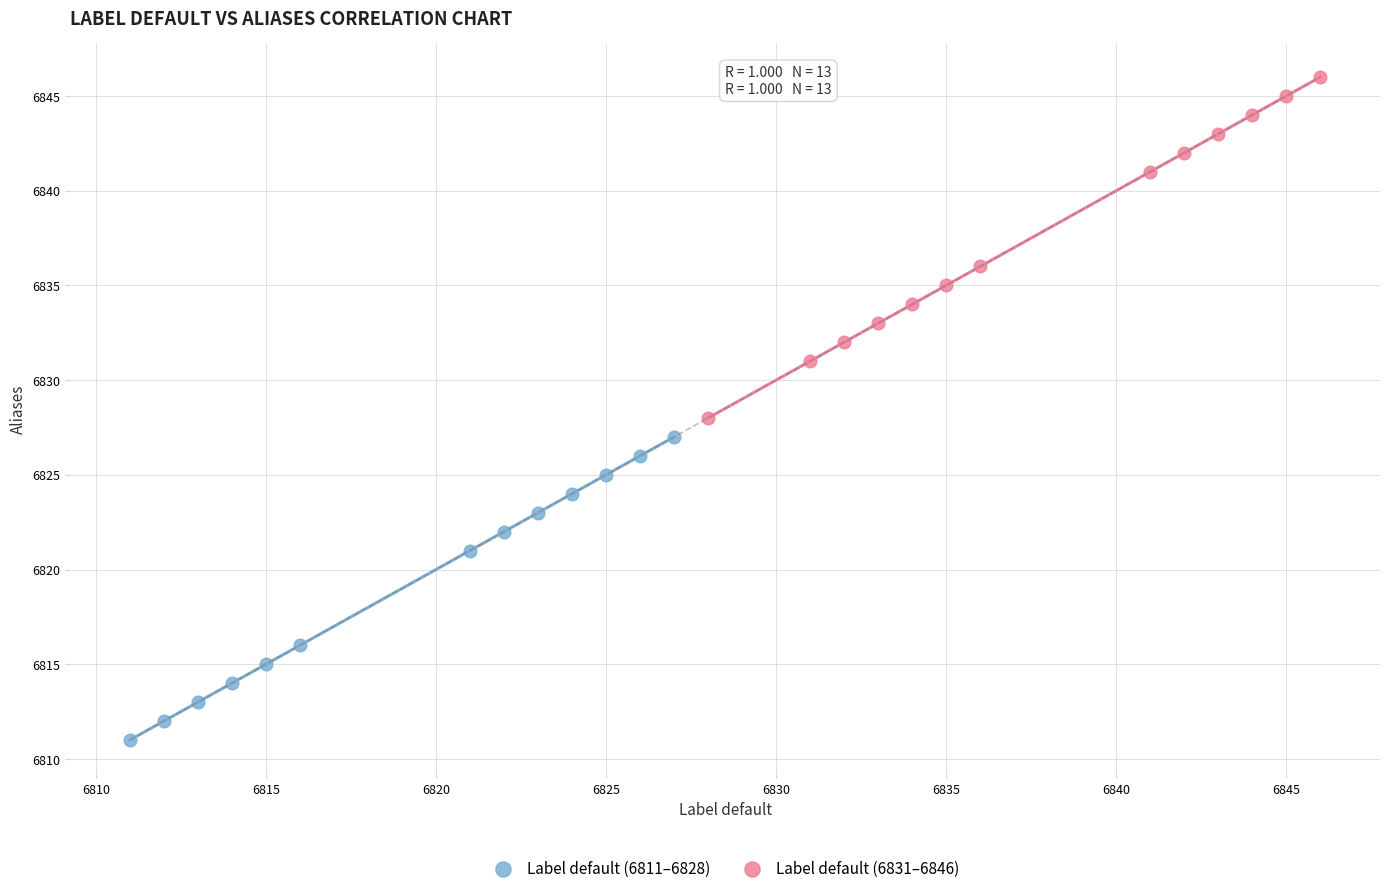

Which series reaches the minimum Y coordinate?

Label default (6811–6828)